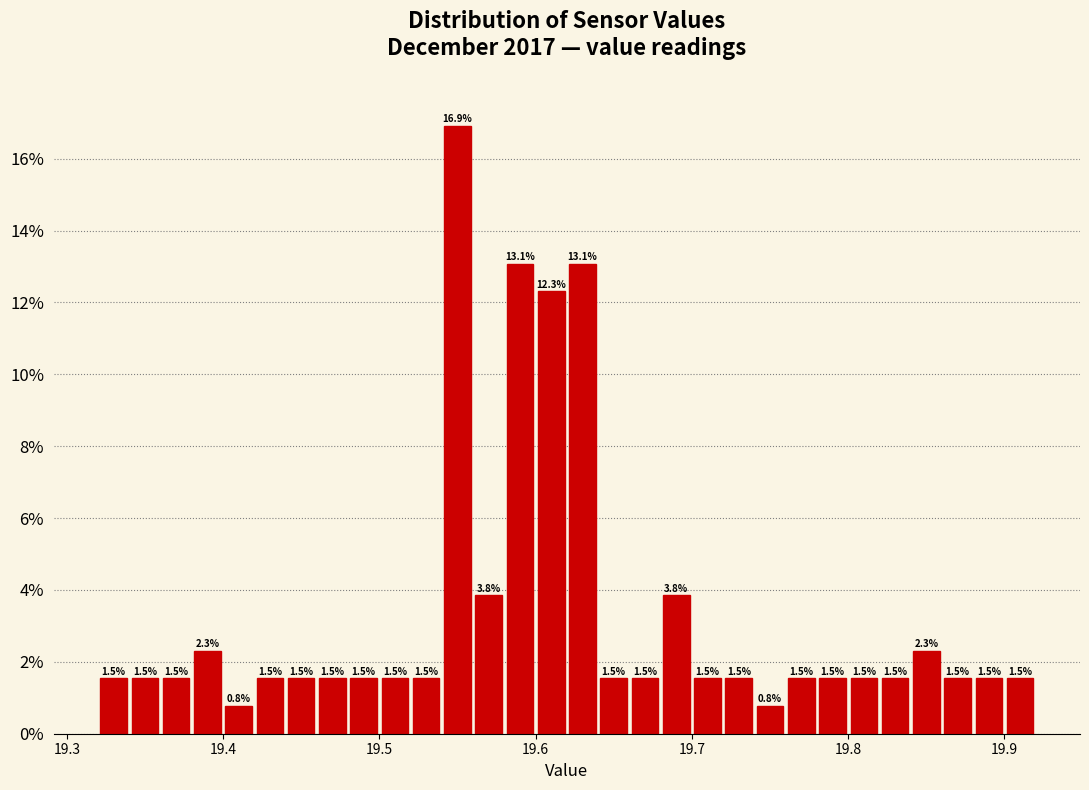

Around what value on the x-axis is the tallest bar? Give the approximate position of its centre, as read against the axis.

19.55